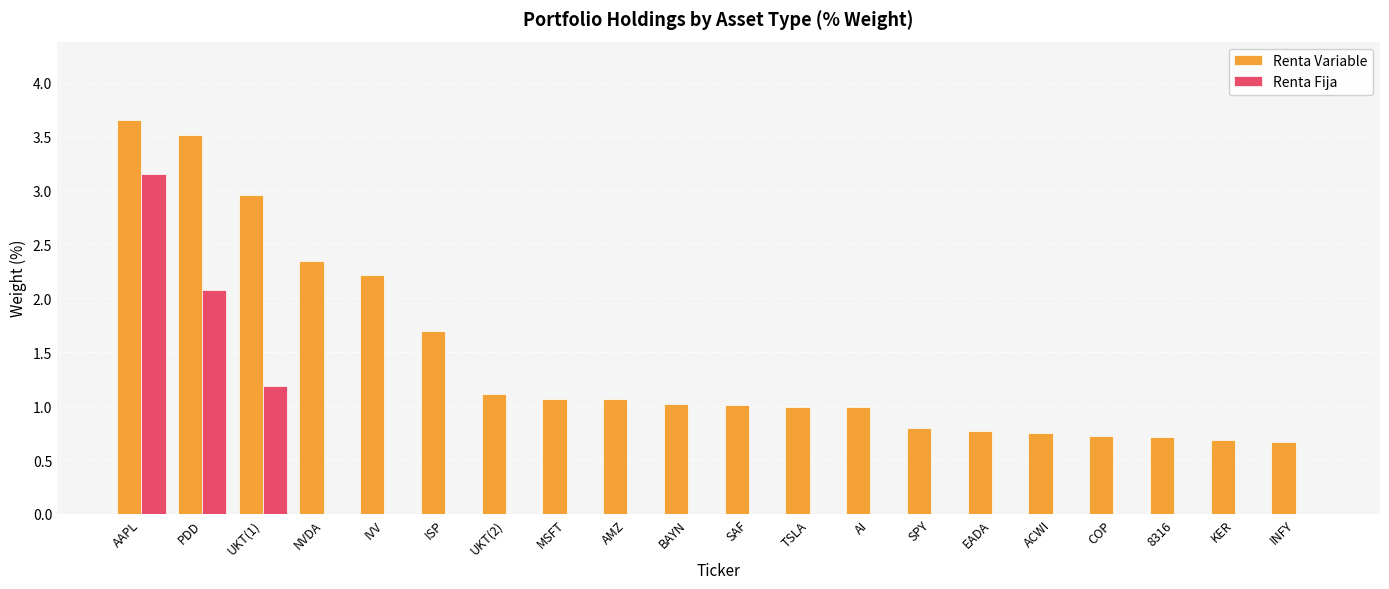

How many distinct data groups are displayed?

2